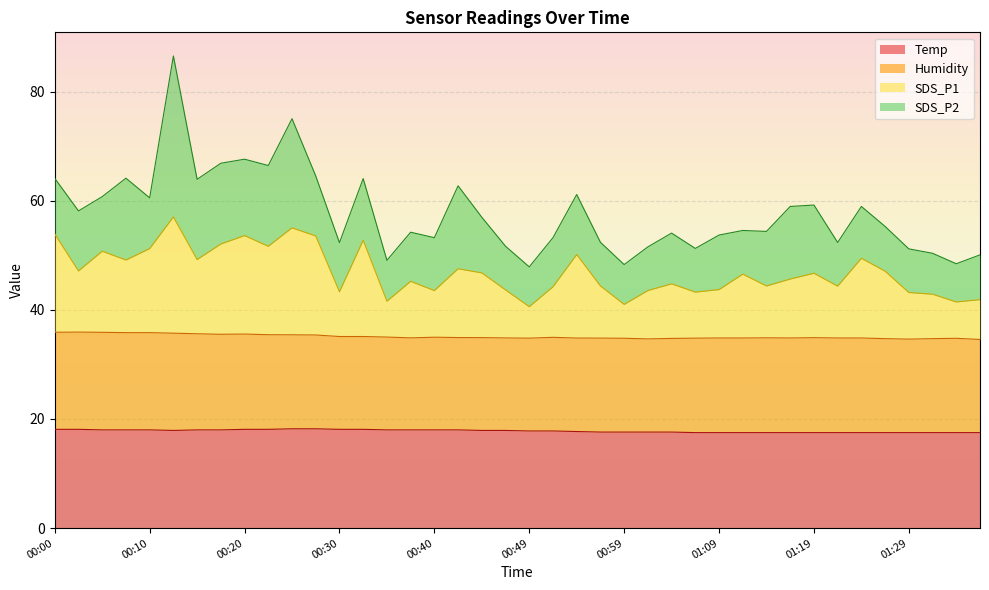

What is the maximum value for Temp?

18.2